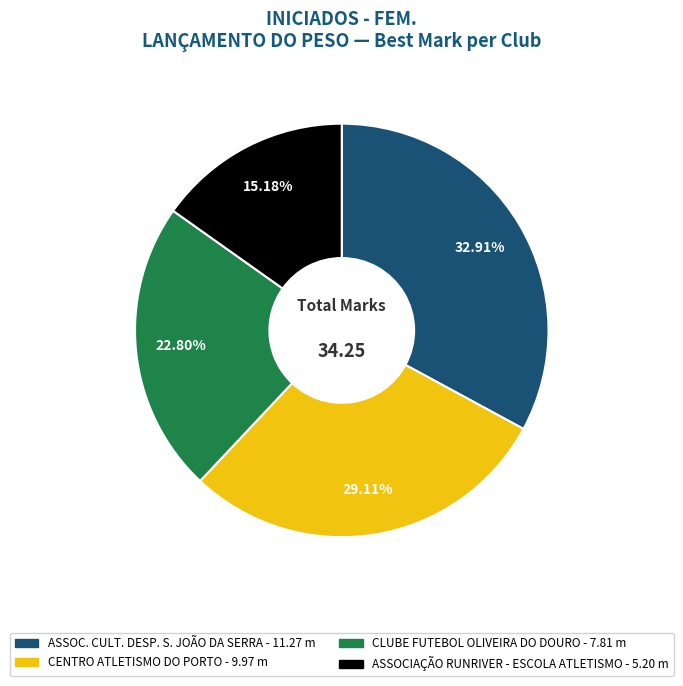

Is it true that ASSOCIAÇÃO RUNRIVER - ESCOLA ATLETISMO is 1% of the pie?

False